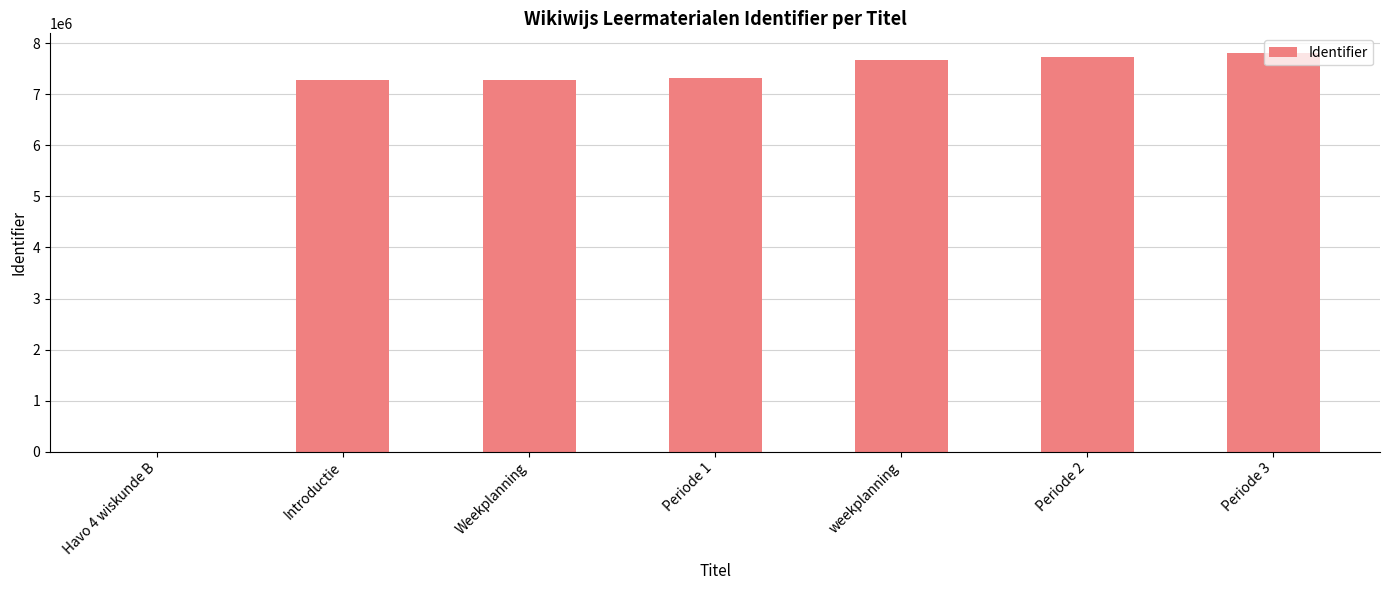

The value at weekplanning is 7684171. True or false?

True